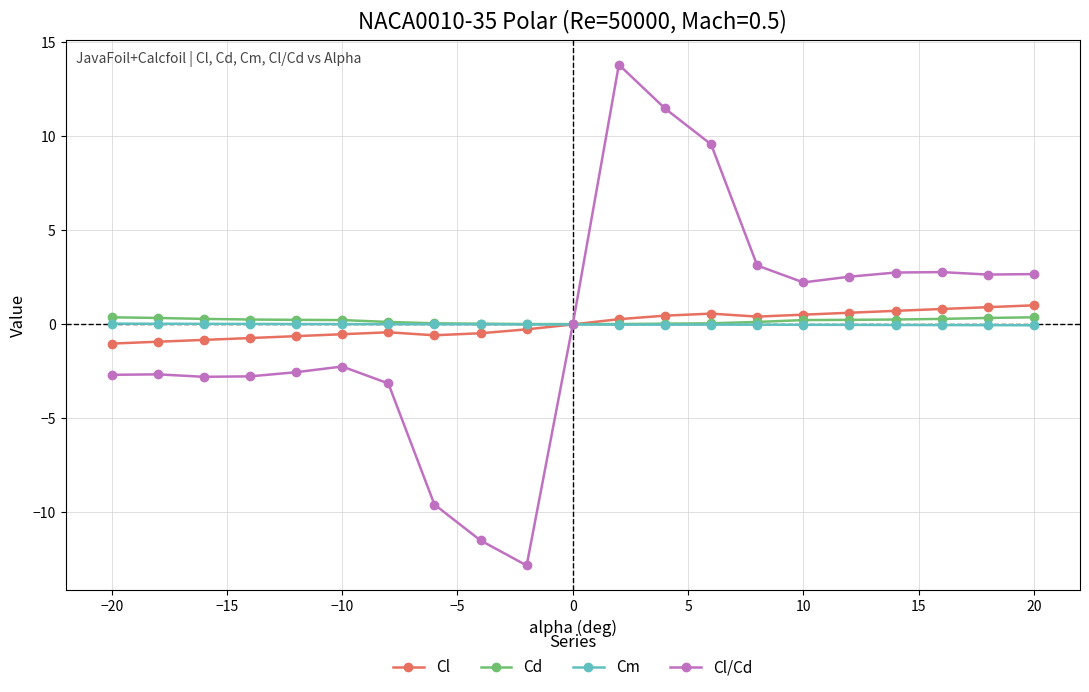

What is the smallest value displayed?

-12.8